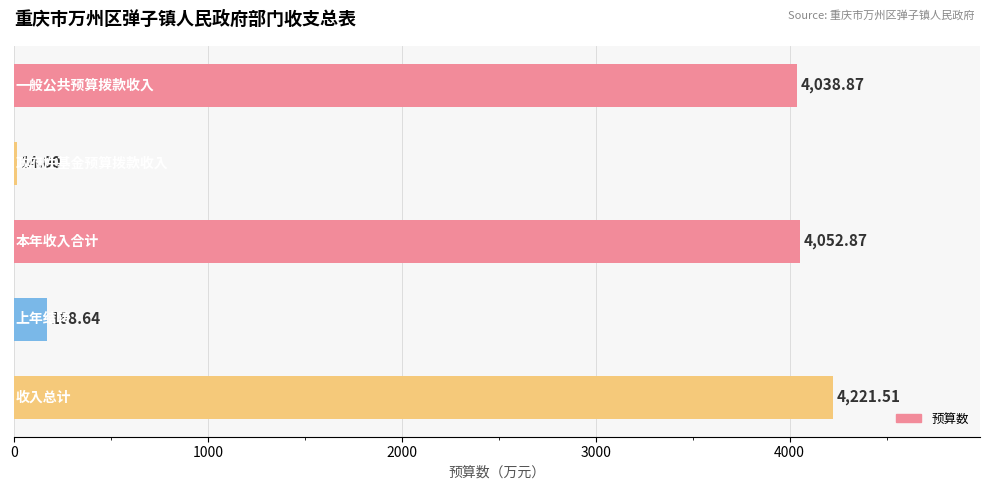

How many data points are above 4038?

3